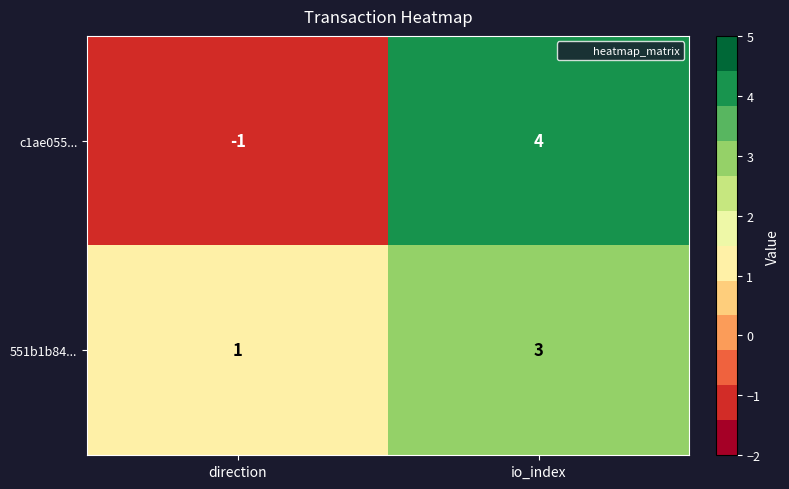

Reading right to left, transcribe all the data shown in this chart.

c1ae055...: io_index=4	direction=-1
551b1b84...: io_index=3	direction=1